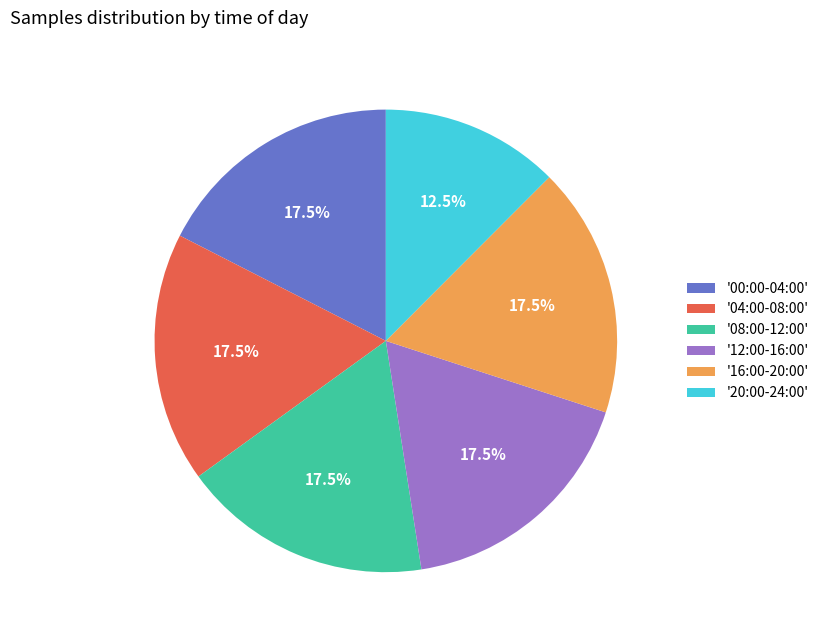

Combined, do '00:00-04:00' and '04:00-08:00' account for over 50%?

No